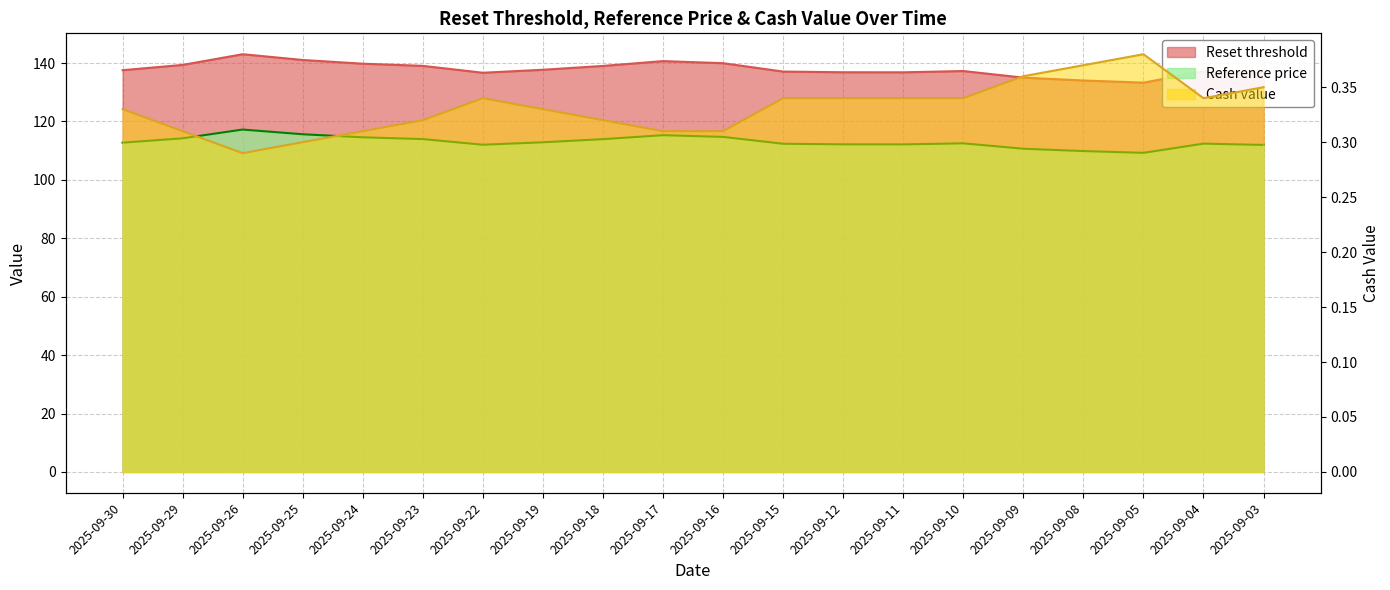

What is the value of the Cash value point at the 14th from the left?

0.3